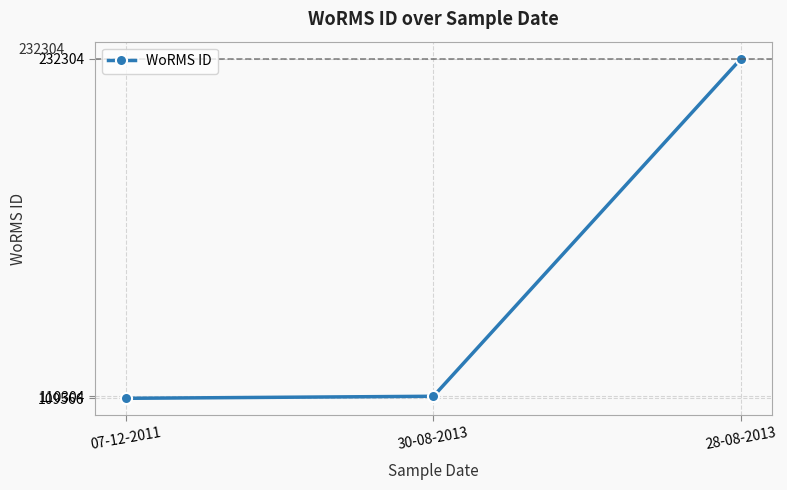

What is the label of the 1st point from the right?

28-08-2013